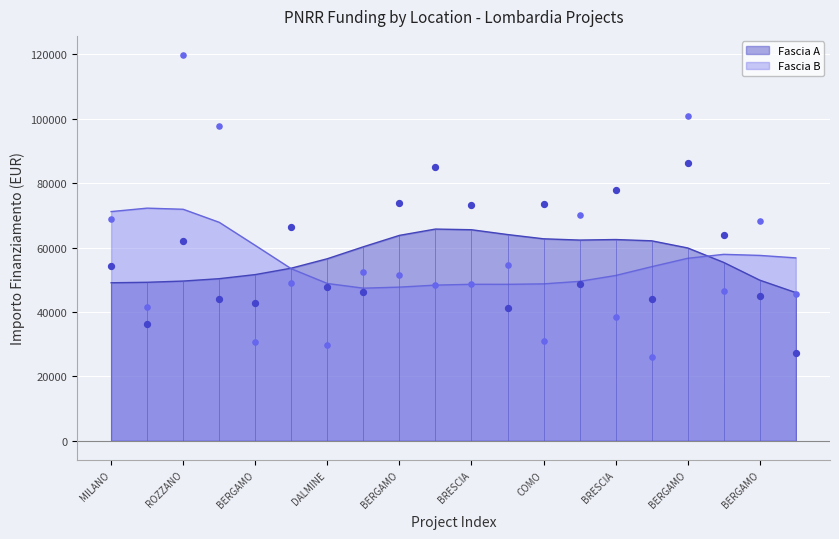

What are all the series names shown in the legend?

Fascia A, Fascia B